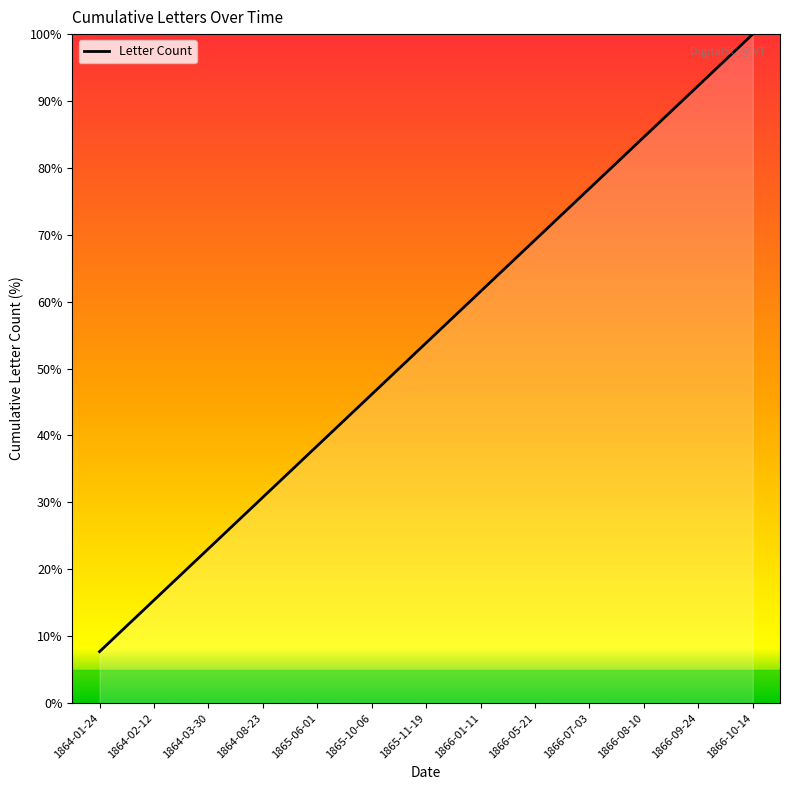

What is the maximum value shown in the chart?

100.0